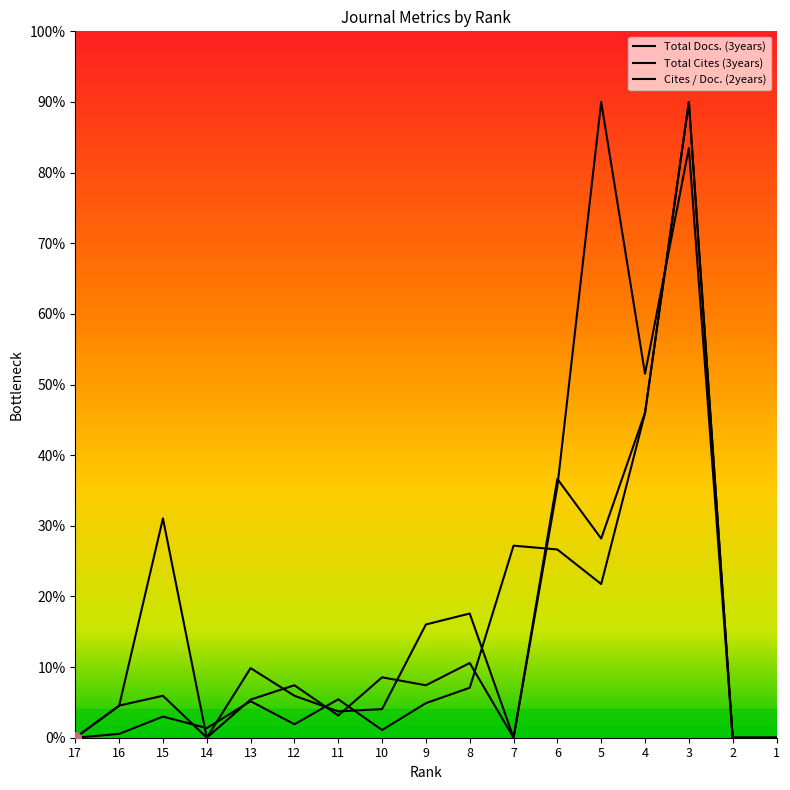

List the series in order of their peak value, lowest first.

Total Docs. (3years), Total Cites (3years), Cites / Doc. (2years)